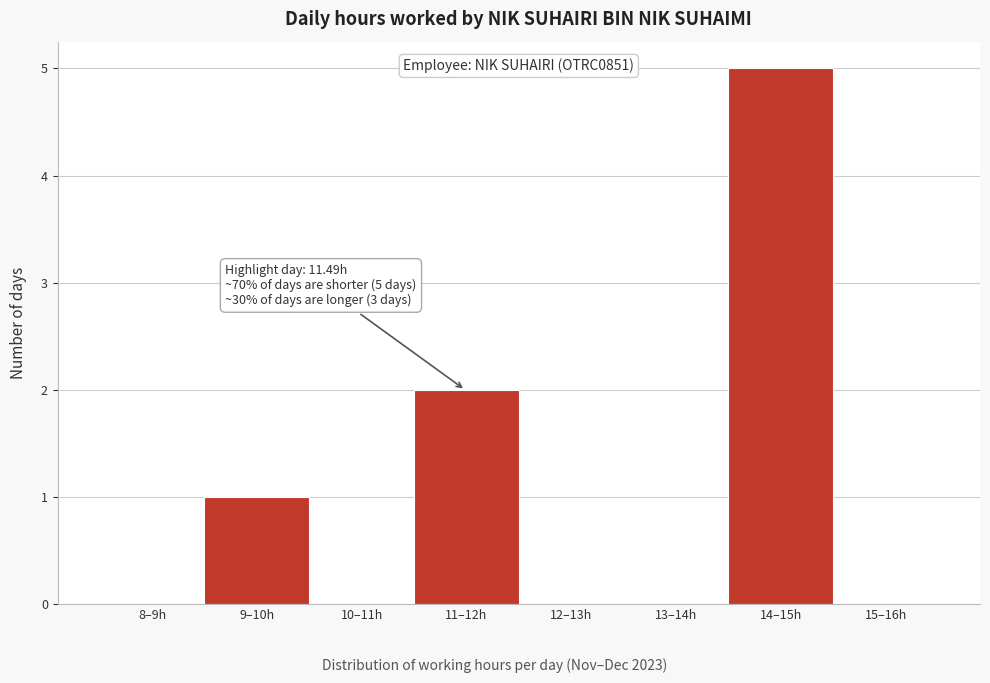

Reading left to right, what are all the values shown in this chart?

8–9h=0	9–10h=1	10–11h=0	11–12h=2	12–13h=0	13–14h=0	14–15h=5	15–16h=0